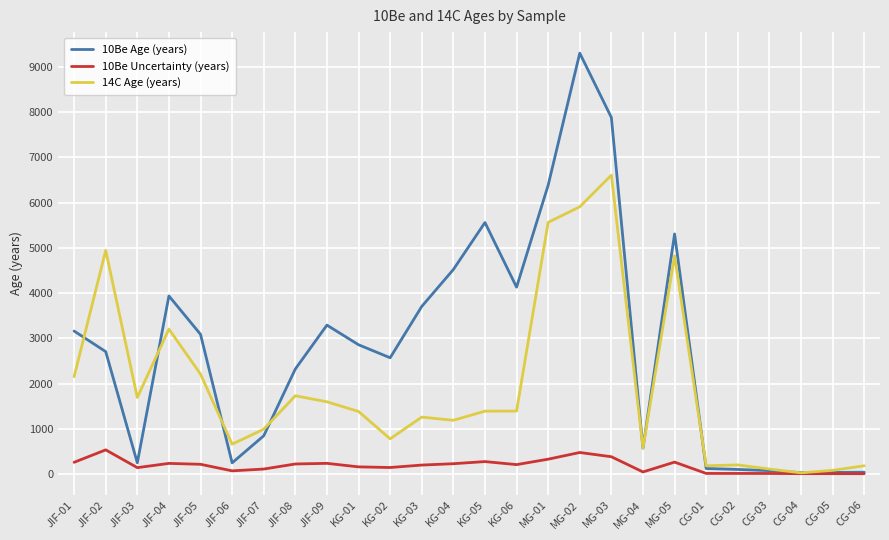

What is the difference between the maximum and minimum values in the 10Be Age (years) series?

9274